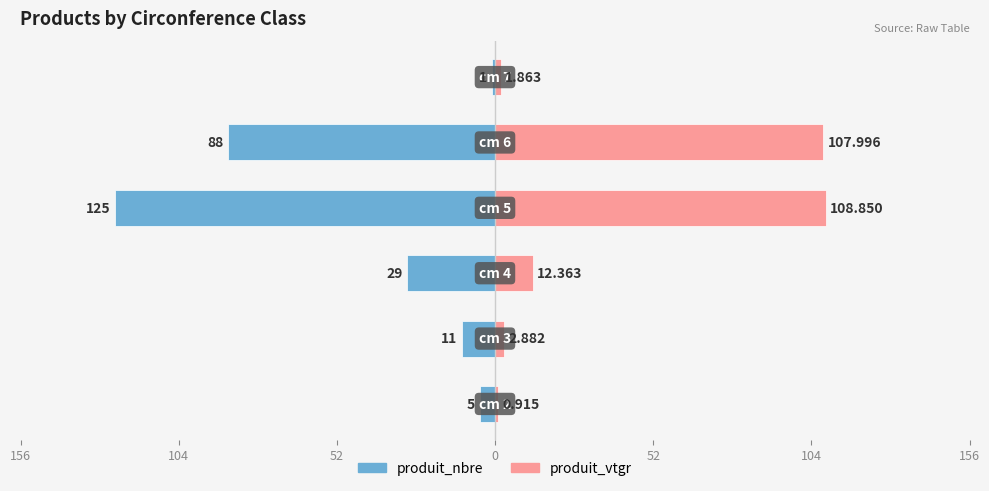

Count the number of data series in this chart.

2